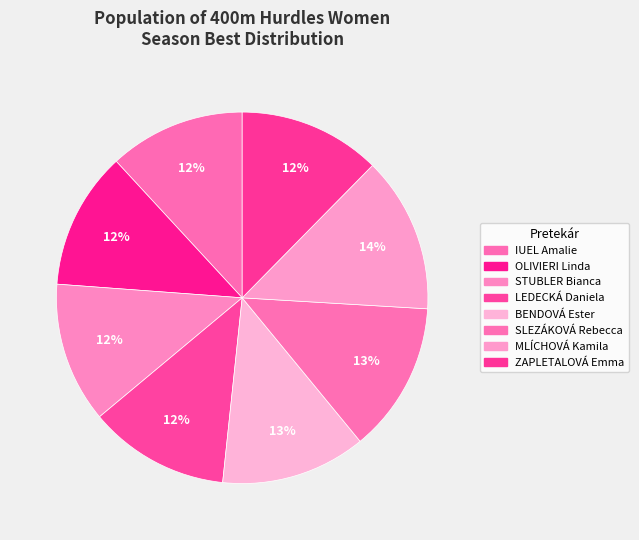

Which category has the biggest portion of the pie?

MLÍCHOVÁ Kamila